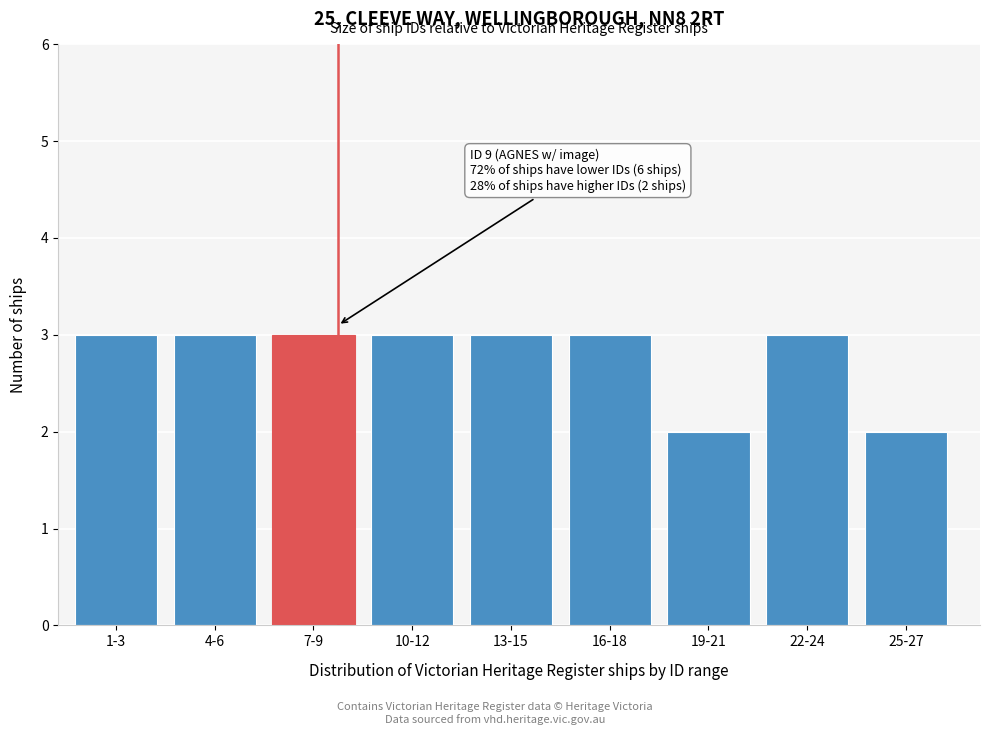

Reading left to right, list all the values displayed in this chart.

1-3=3	4-6=3	7-9=3	10-12=3	13-15=3	16-18=3	19-21=2	22-24=3	25-27=2